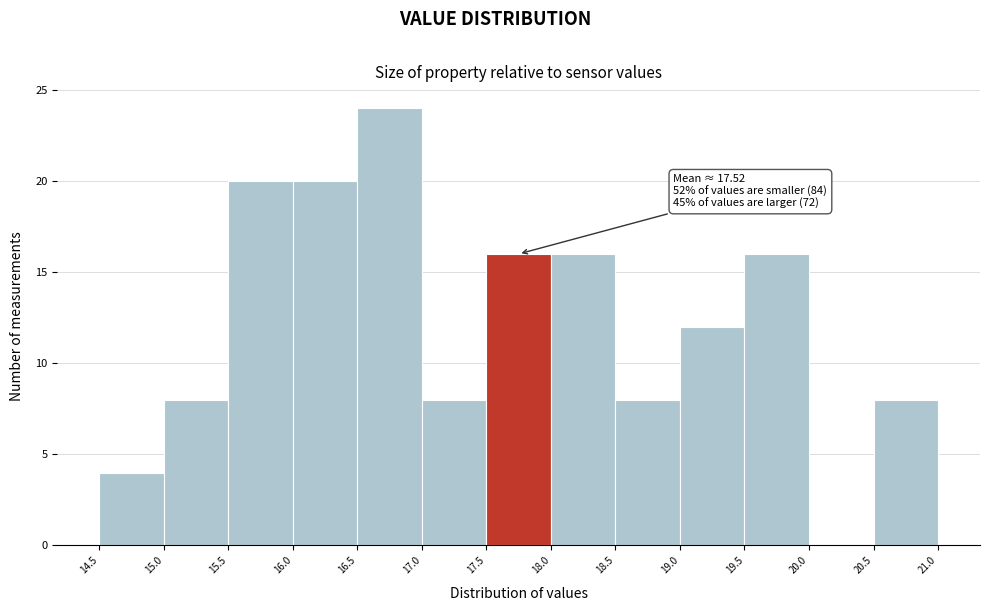

Which range on the x-axis has the tallest bar?

16.5 to 17.0